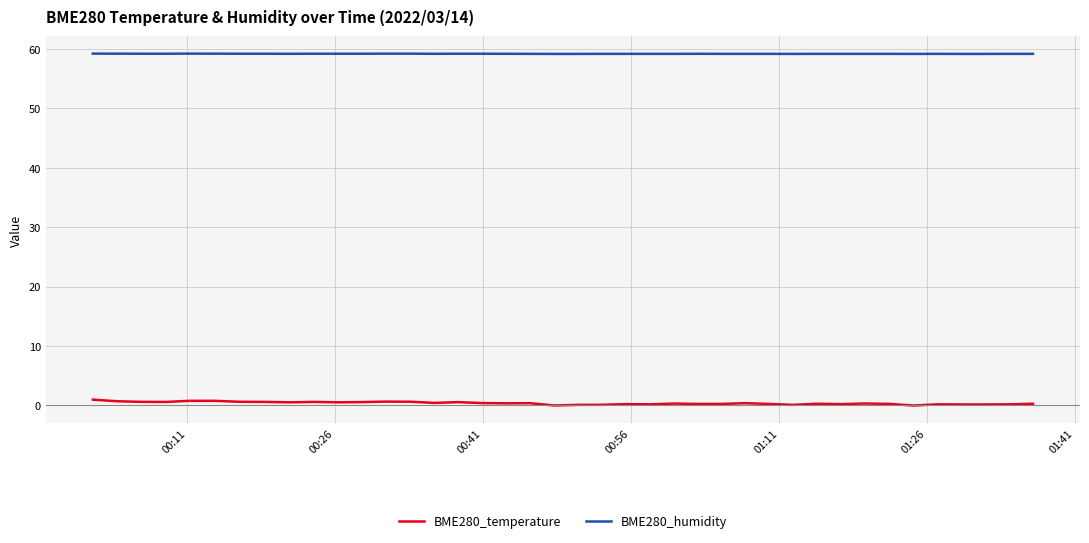

True or false: BME280_temperature and BME280_humidity cross at least once.

False